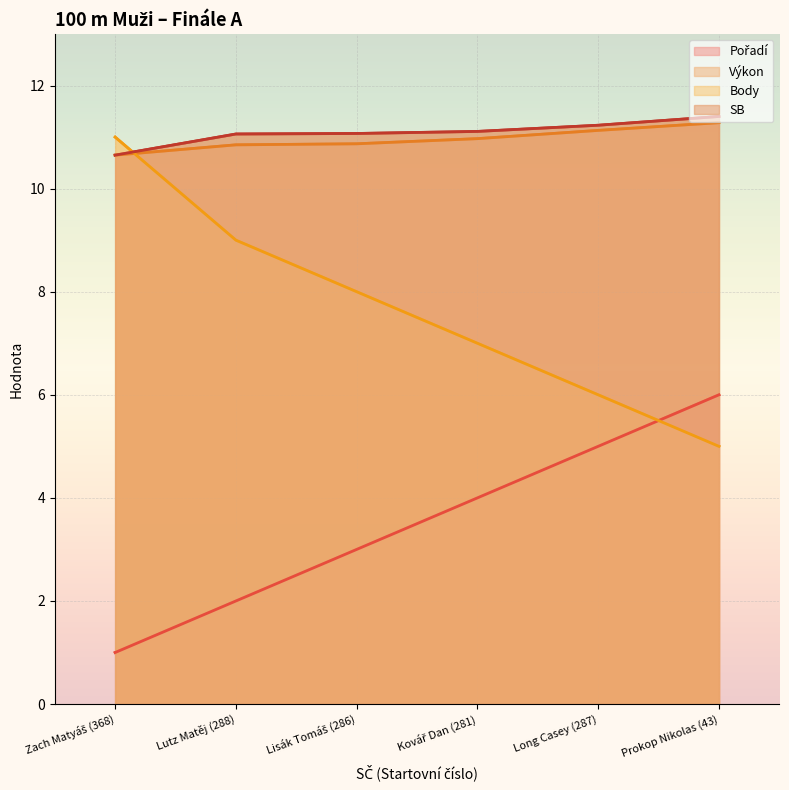

How many series are shown in this chart?

4